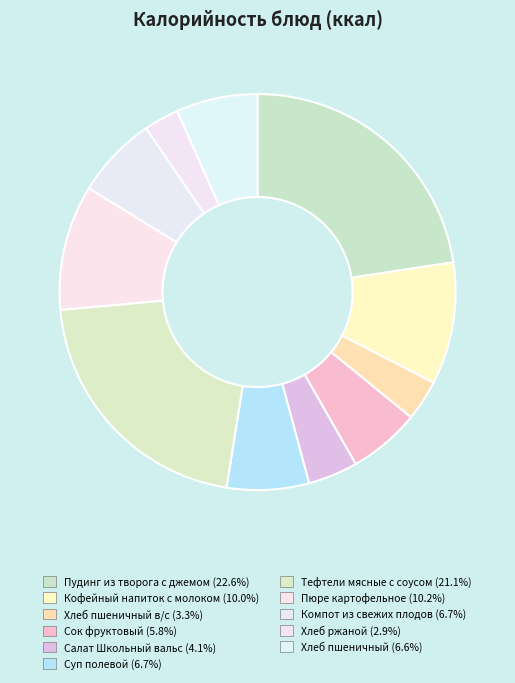

How many slices are in this pie chart?

11